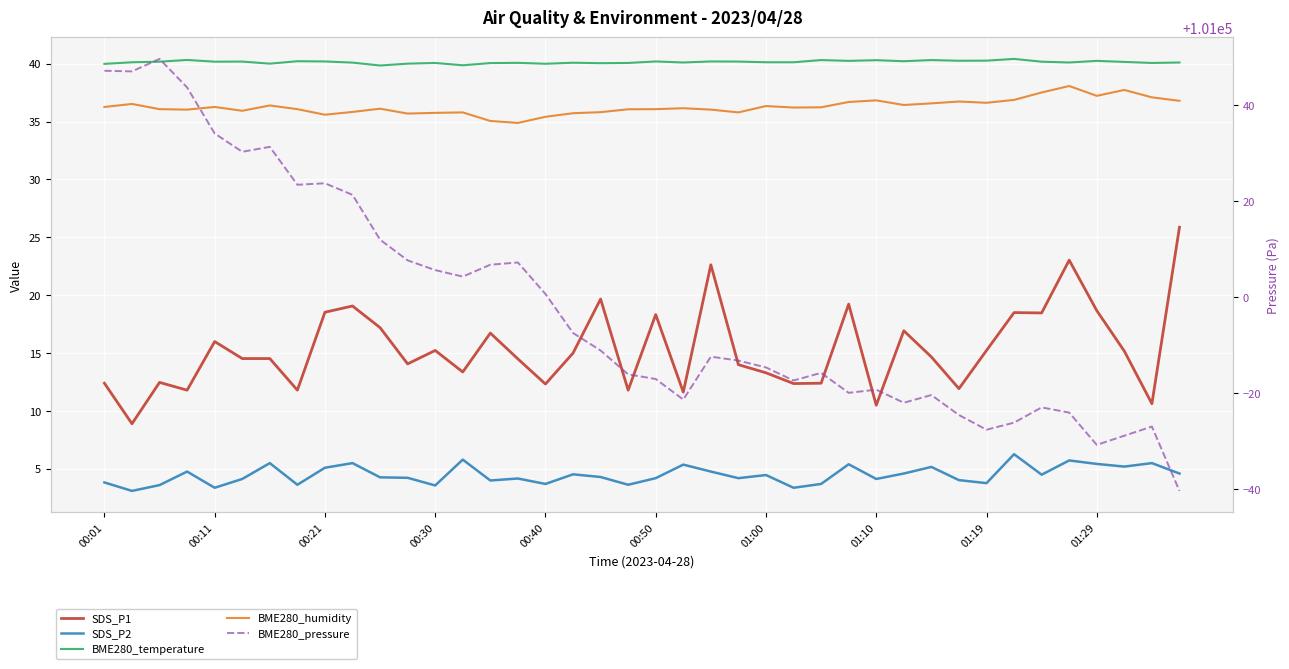

Which series changed the most between 00:40 and 01:10?

BME280_pressure